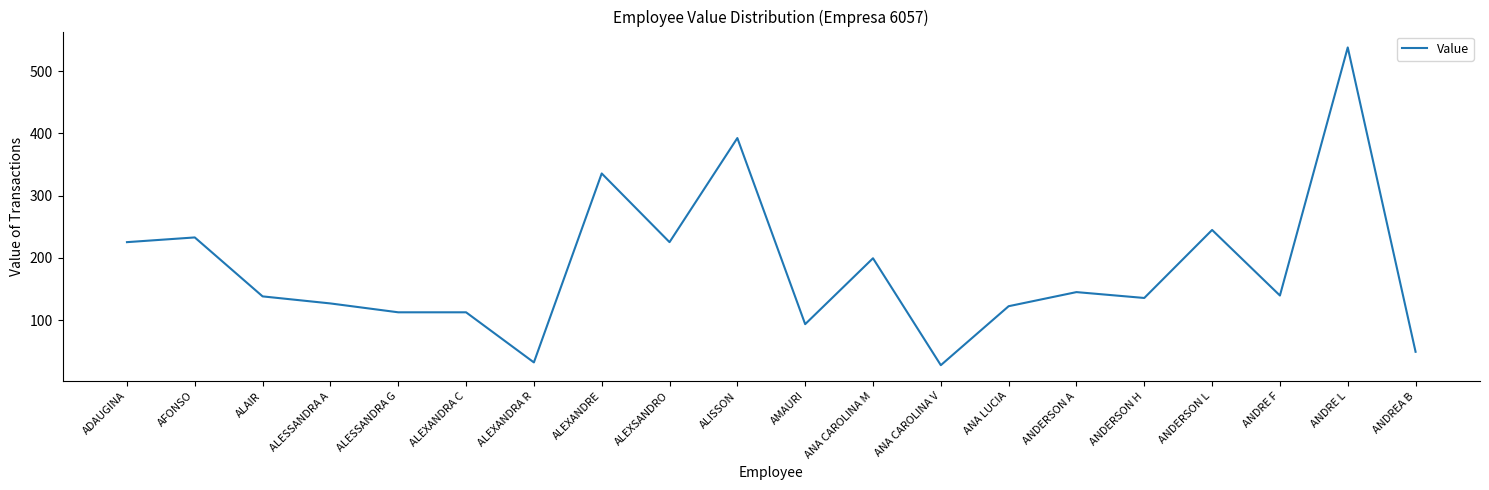

What is the change in value from ANA LUCIA to ANDERSON L?

+122.5